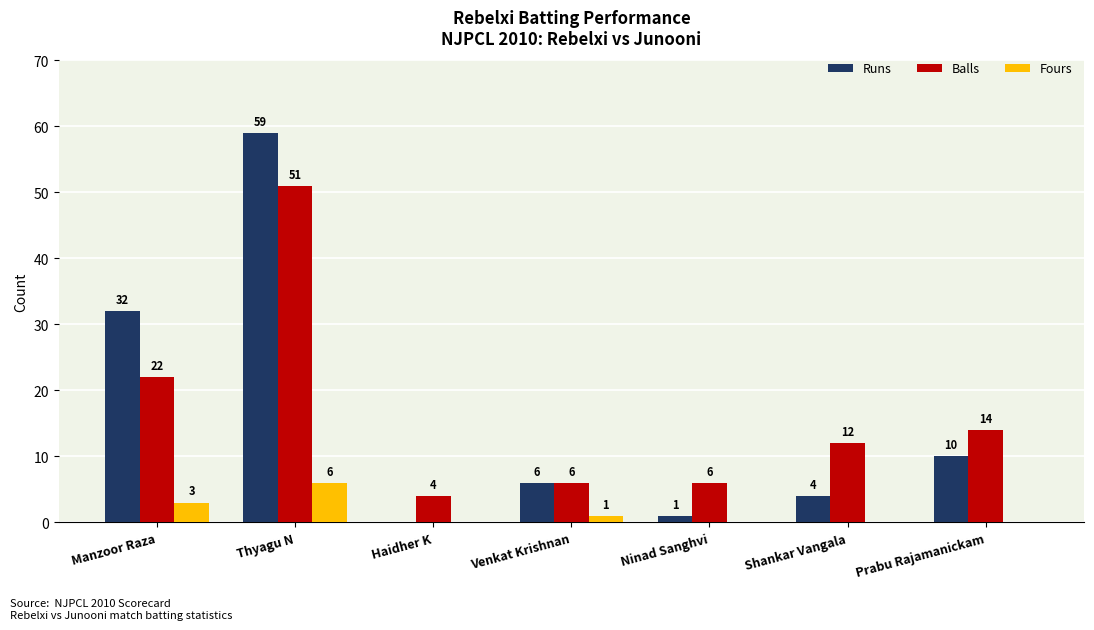

At which category does the chart reach its peak across all series?

Thyagu N